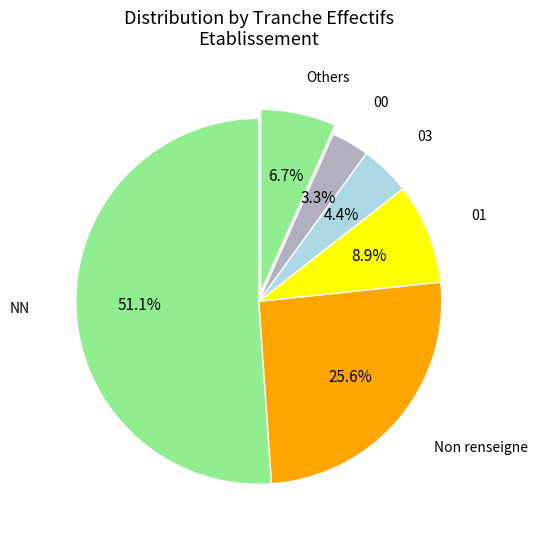

How many slices are in this pie chart?

6